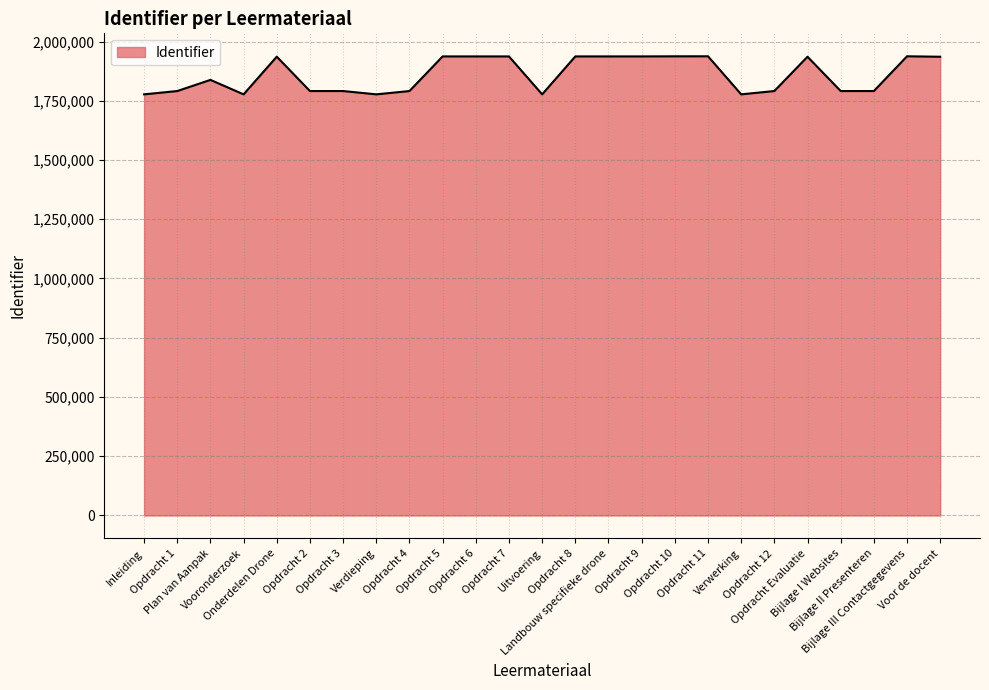

What is the greatest value displayed?

1937592